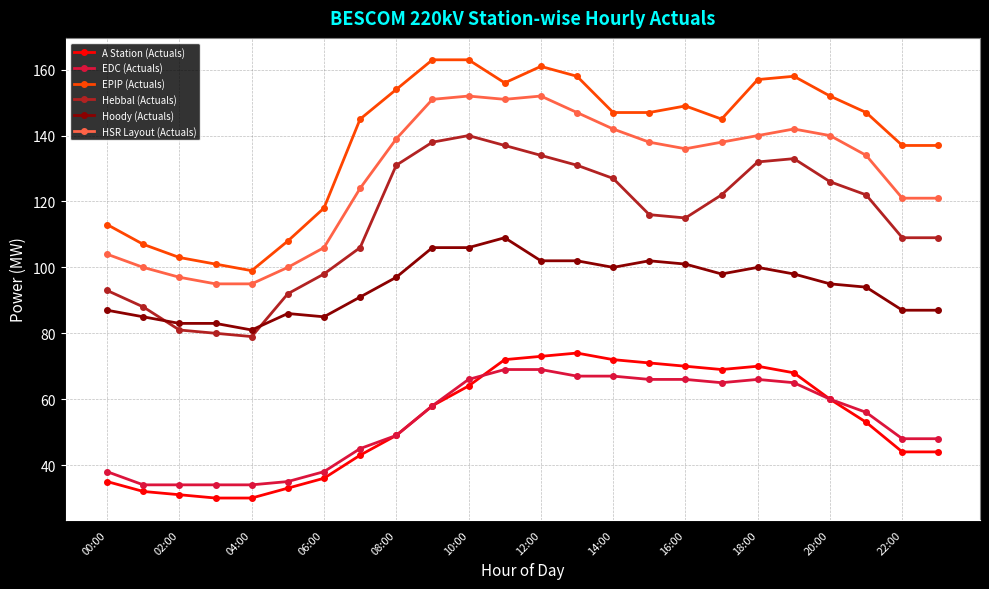

True or false: A Station (Actuals) and Hoody (Actuals) cross at least once.

False